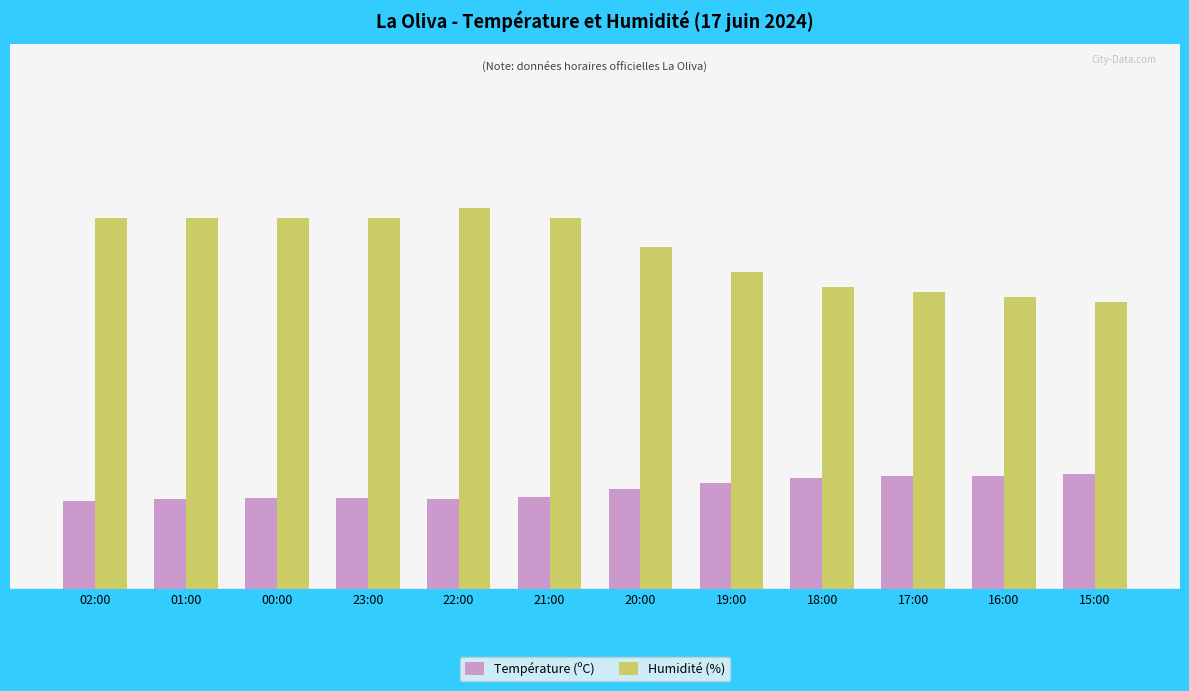

At how many categories does at least one series exceed 50?

12